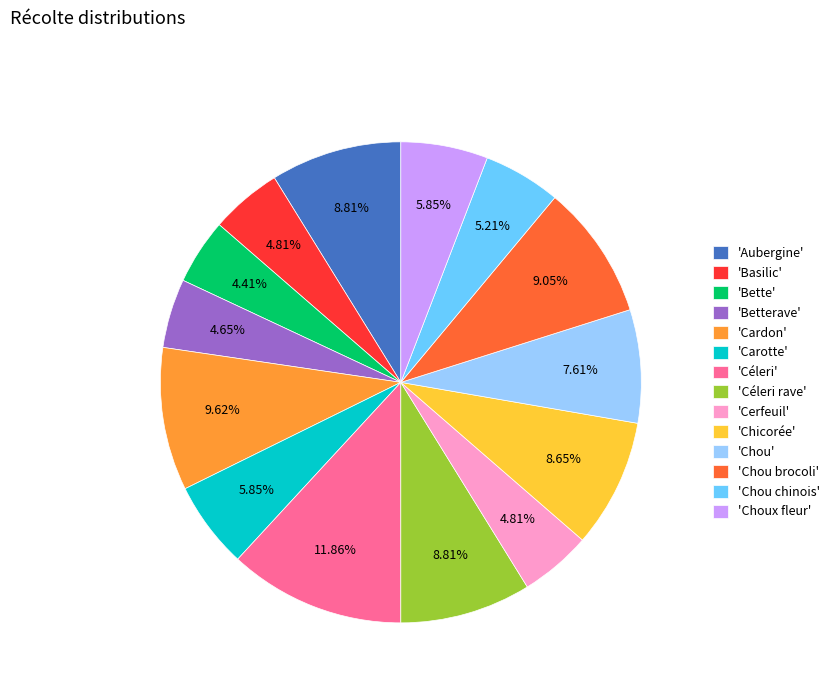

What is the ratio of the value at 'Chou brocoli' to the value at 'Chicorée'?

1.0